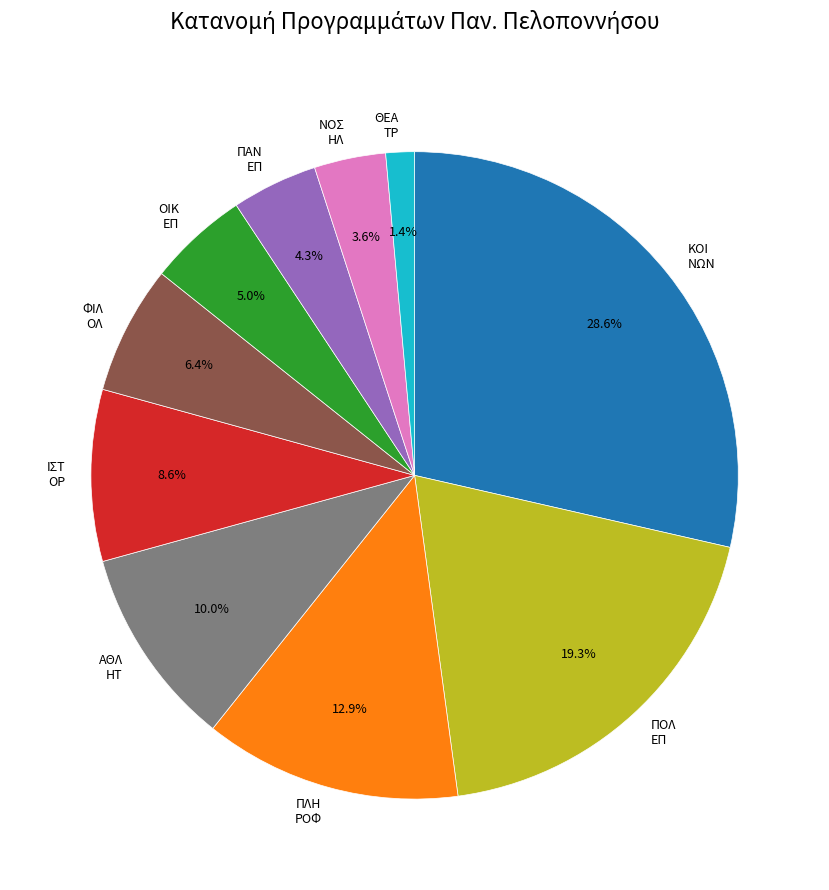

Rank the categories by value from lowest to highest.

ΘΕΑ ΤΡ, ΝΟΣ ΗΛ, ΠΑΝ ΕΠ, ΟΙΚ ΕΠ, ΦΙΛ ΟΛ, ΙΣΤ ΟΡ, ΑΘΛ ΗΤ, ΠΛΗ ΡΟΦ, ΠΟΛ ΕΠ, ΚΟΙ ΝΩΝ